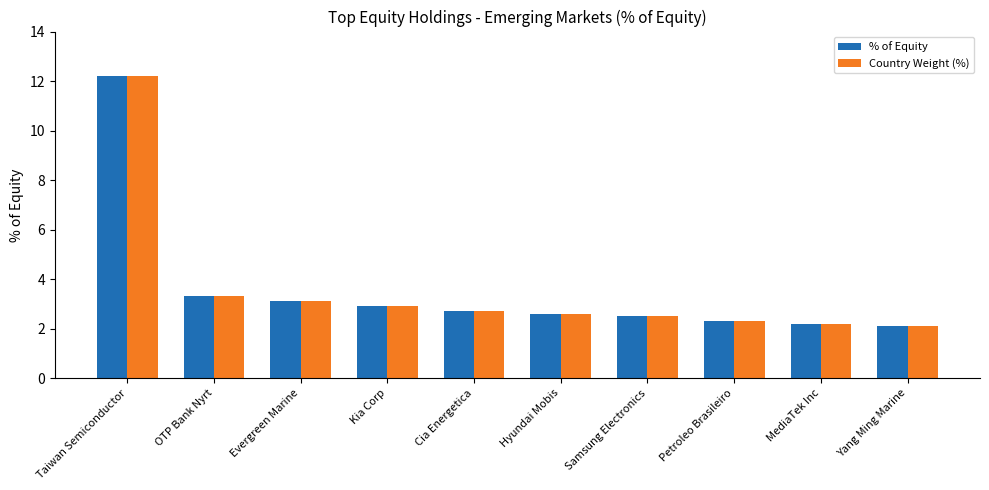

What is the label of the 1st bar from the left?

Taiwan Semiconductor